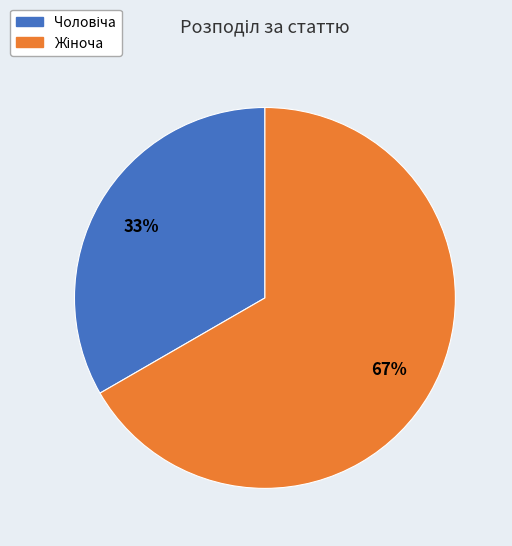

Is there any slice that represents more than half of the pie?

Yes